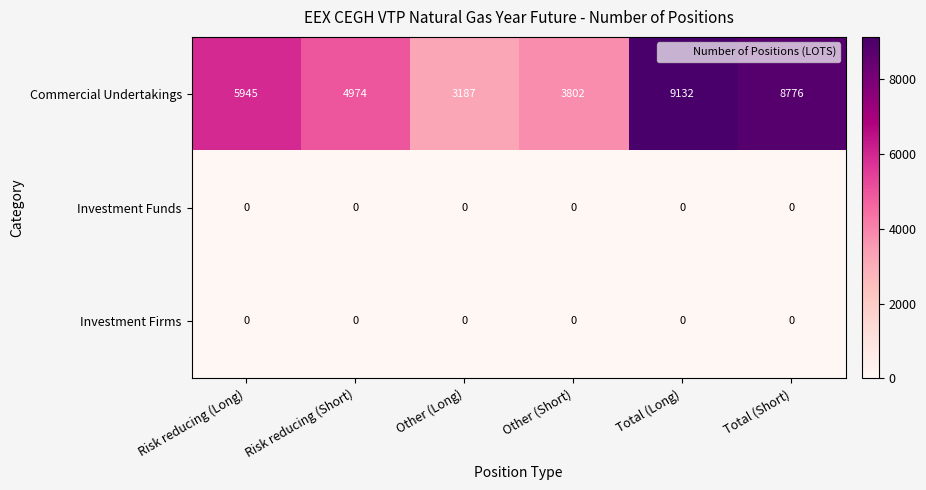

Which series has the largest total across all categories?

Commercial Undertakings